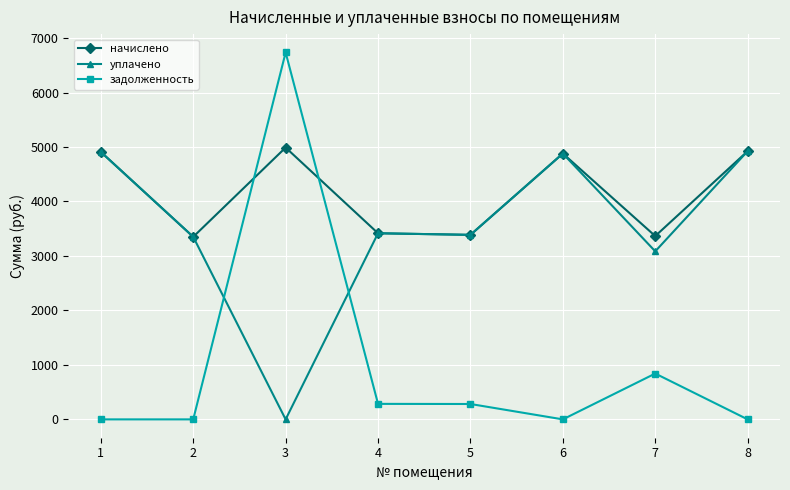

Is it true that задолженность equals 284.7 at 4?

True